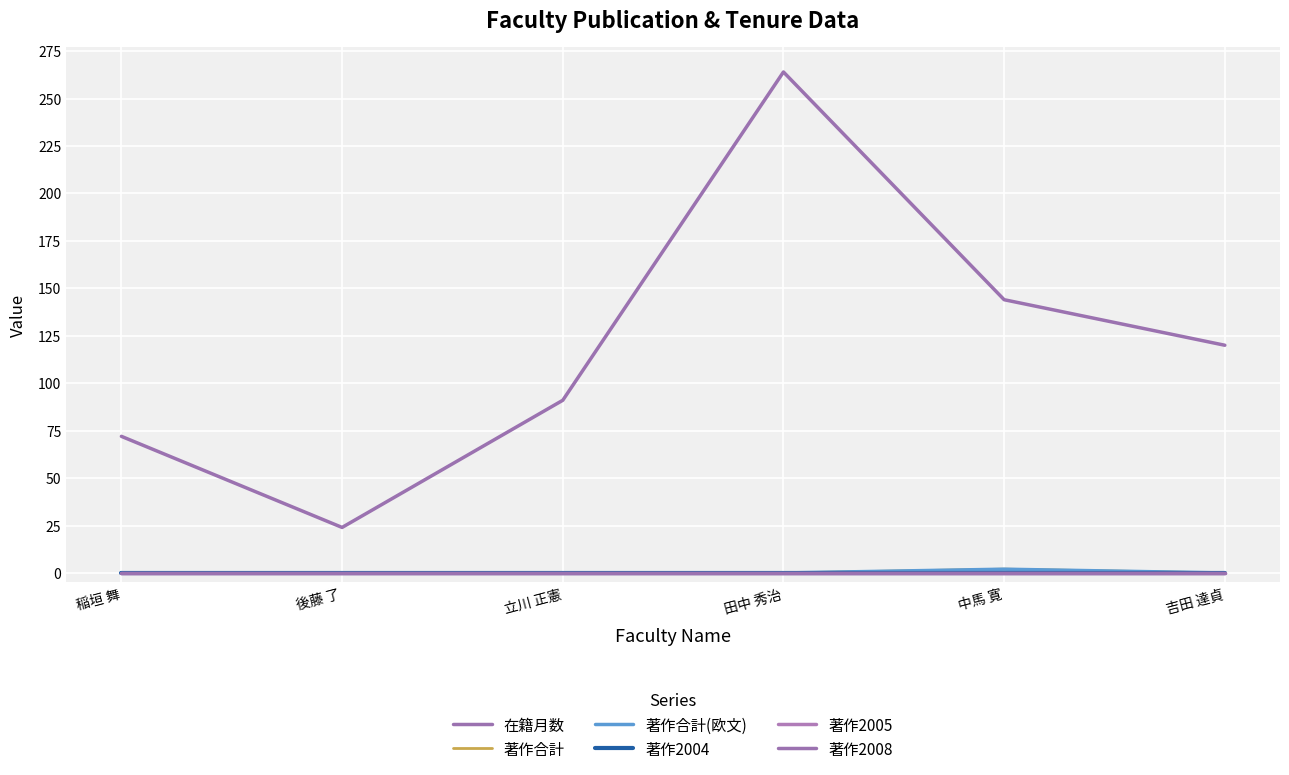

At which category is the sum across all series the highest?

田中 秀治